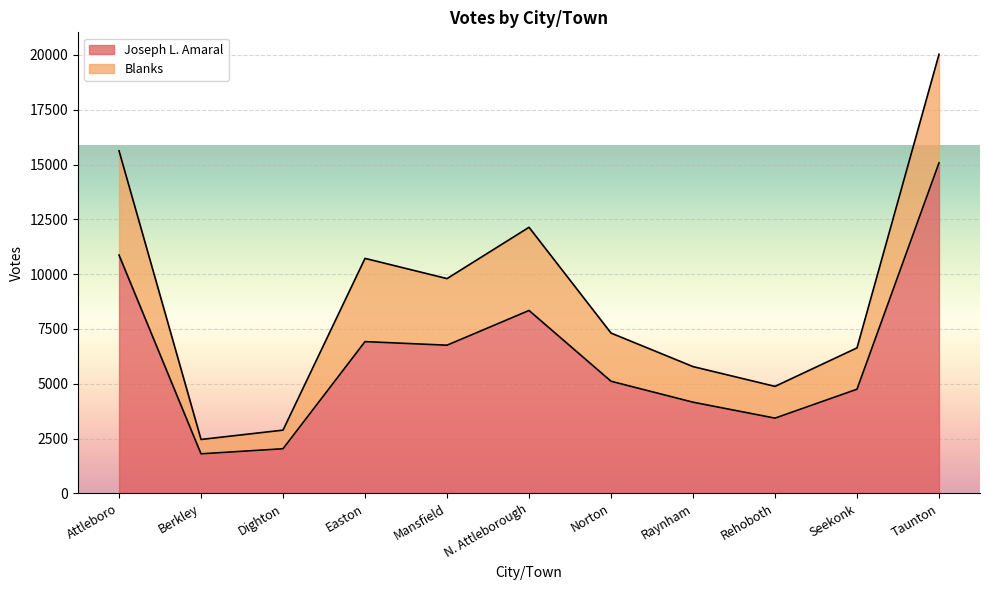

How many interior local peaks (higher than both neighbors) does the data have?

2